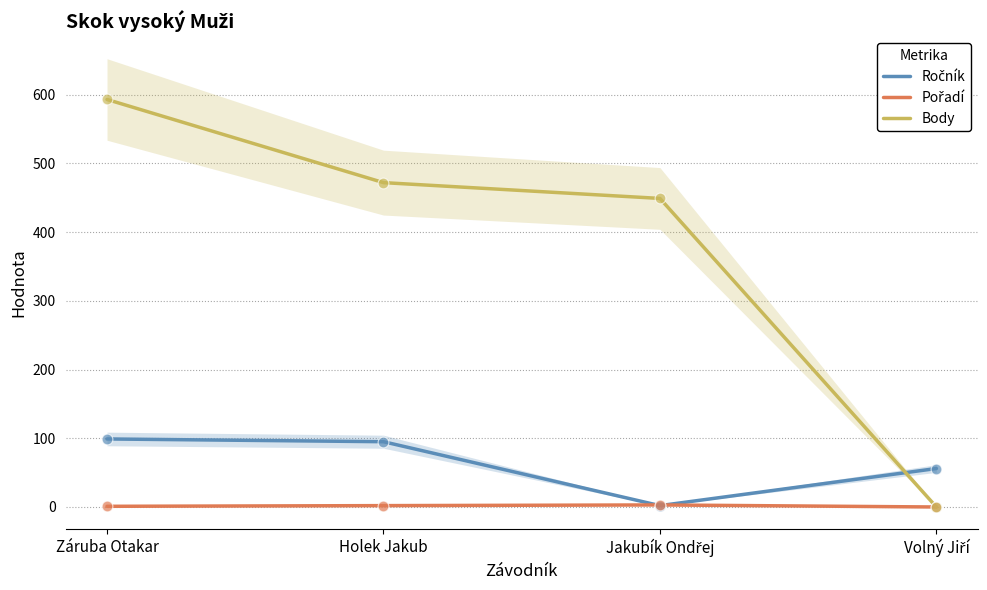

Is the value of Body at Holek Jakub greater than the value of Ročník at Jakubík Ondřej?

Yes